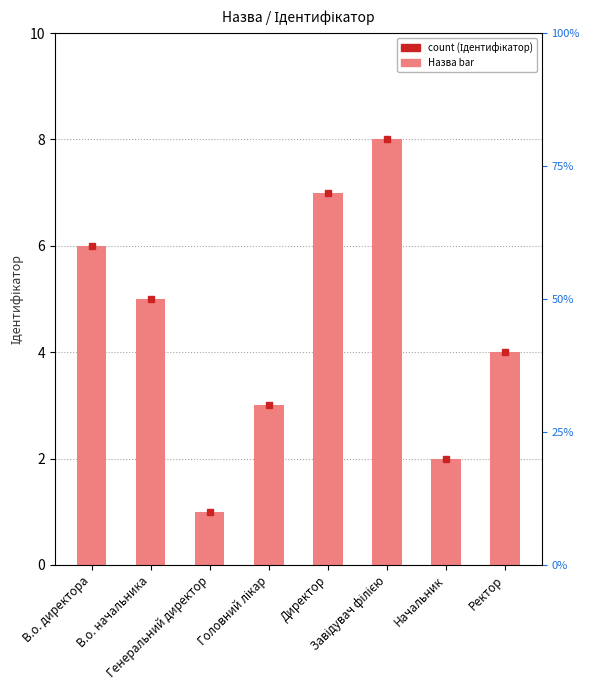

Which label corresponds to the largest value in the chart?

Завідувач філією